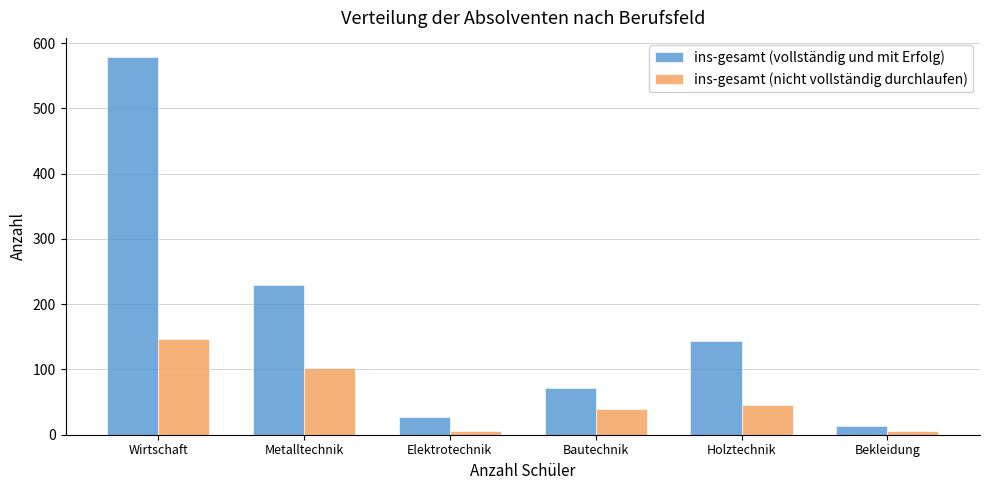

What is the sum of all ins-gesamt (vollständig und mit Erfolg) values?

1063